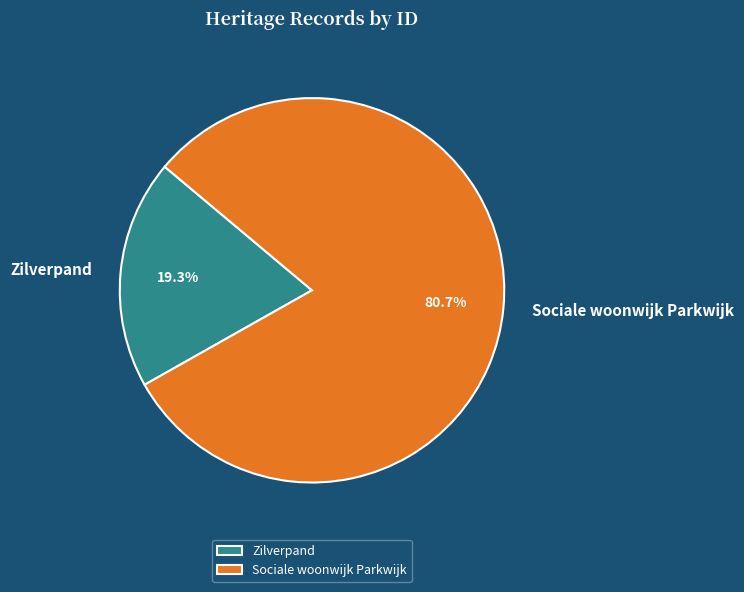

What percentage is NOT represented by Sociale woonwijk Parkwijk?

19.3%